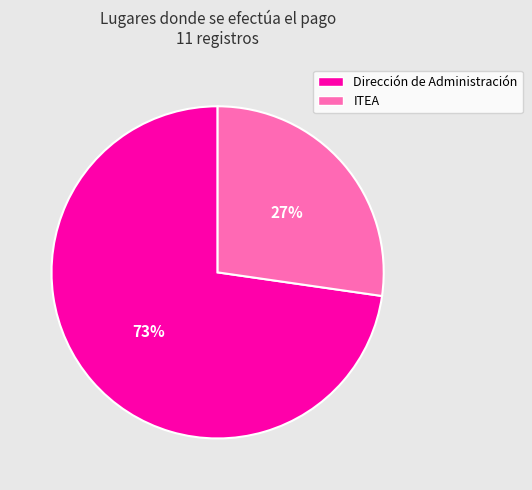

Approximately how many times larger is the value at Dirección de Administración compared to ITEA?

2.7